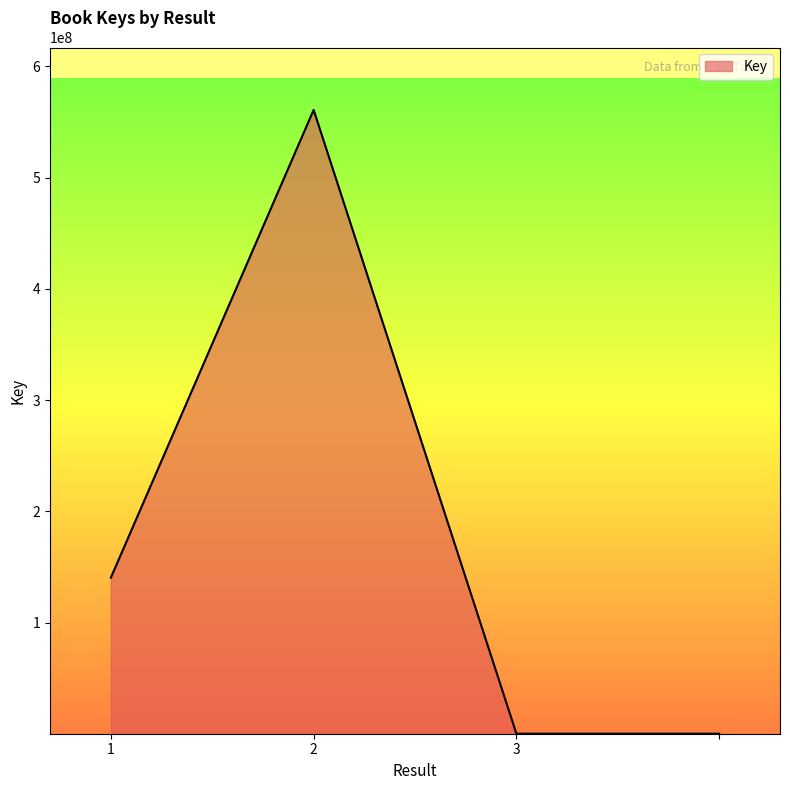

What is the greatest value displayed?

560779231